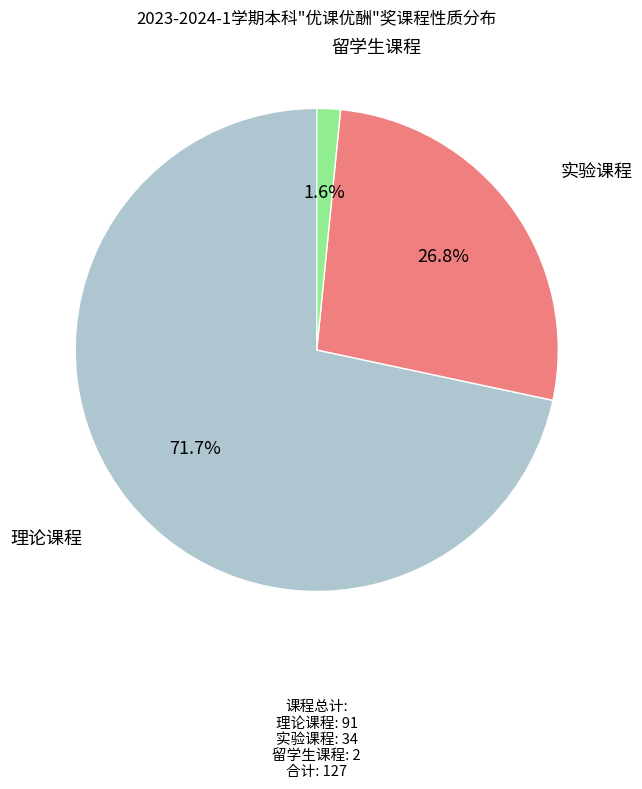

Combined, do 理论课程 and 留学生课程 account for over 50%?

Yes